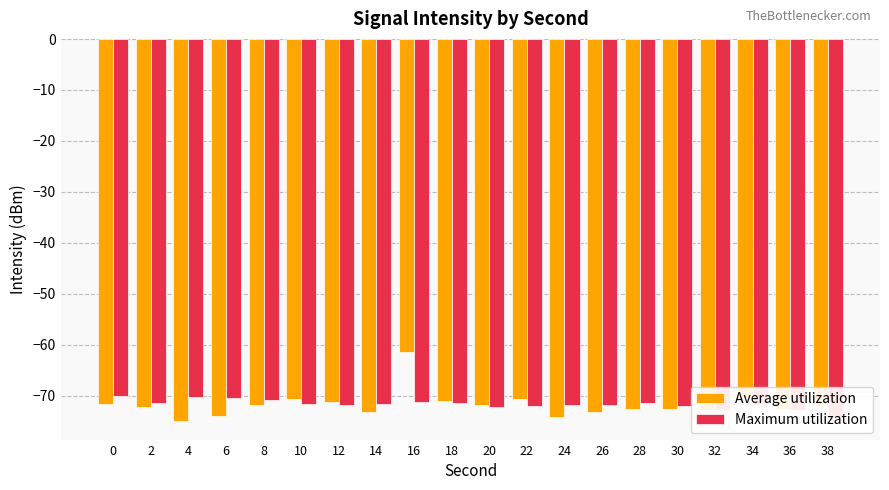

Between 24 and 2, which is larger?

2